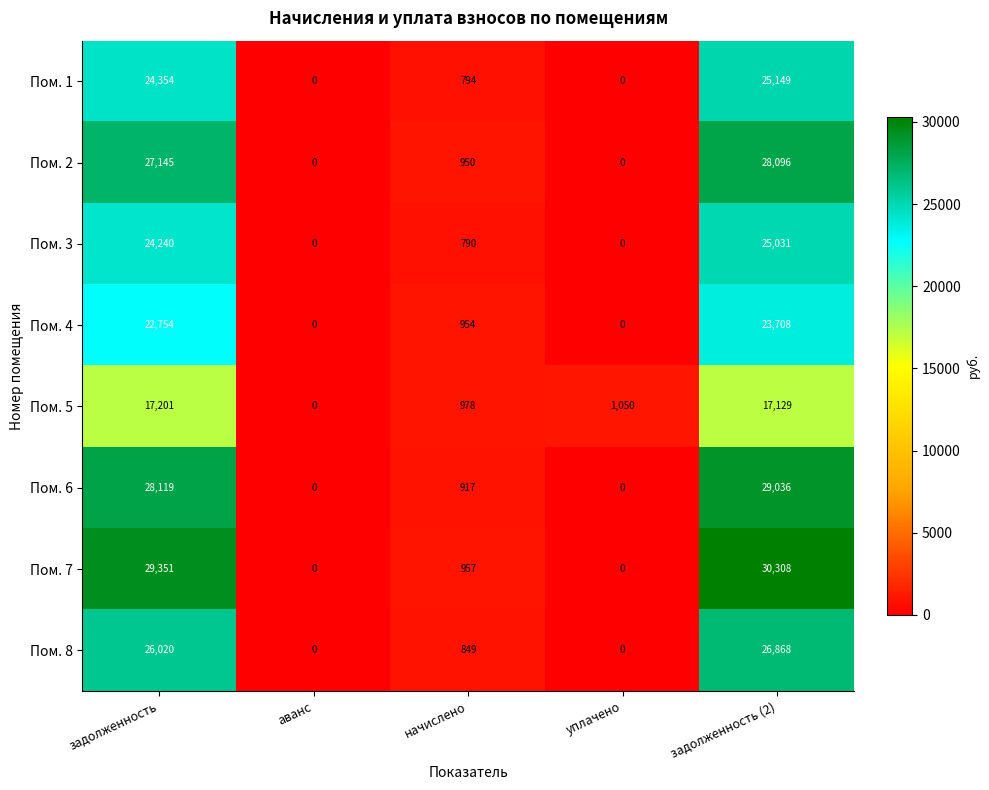

Which series changed the most between задолженность and начислено?

Пом. 7